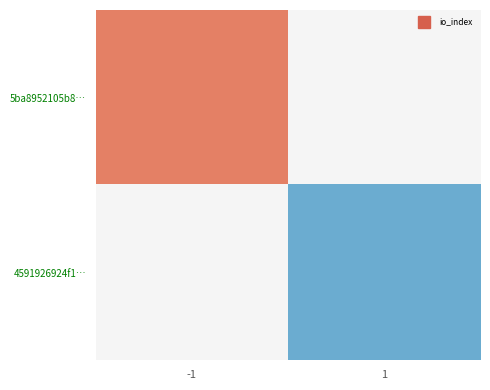

How many values in 5ba8952105b8… are above zero?

1